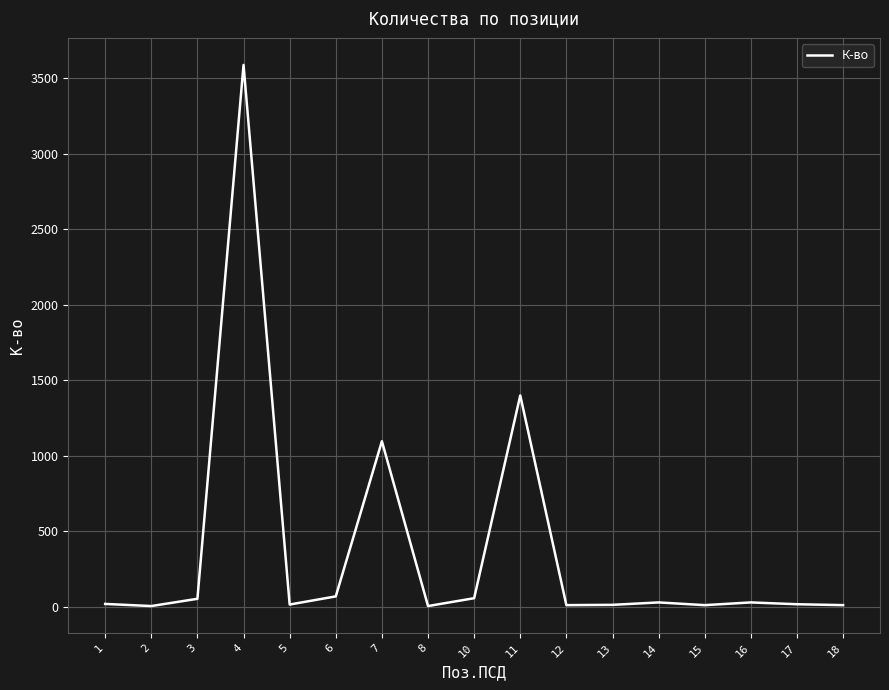

How many lines are shown in the chart?

1